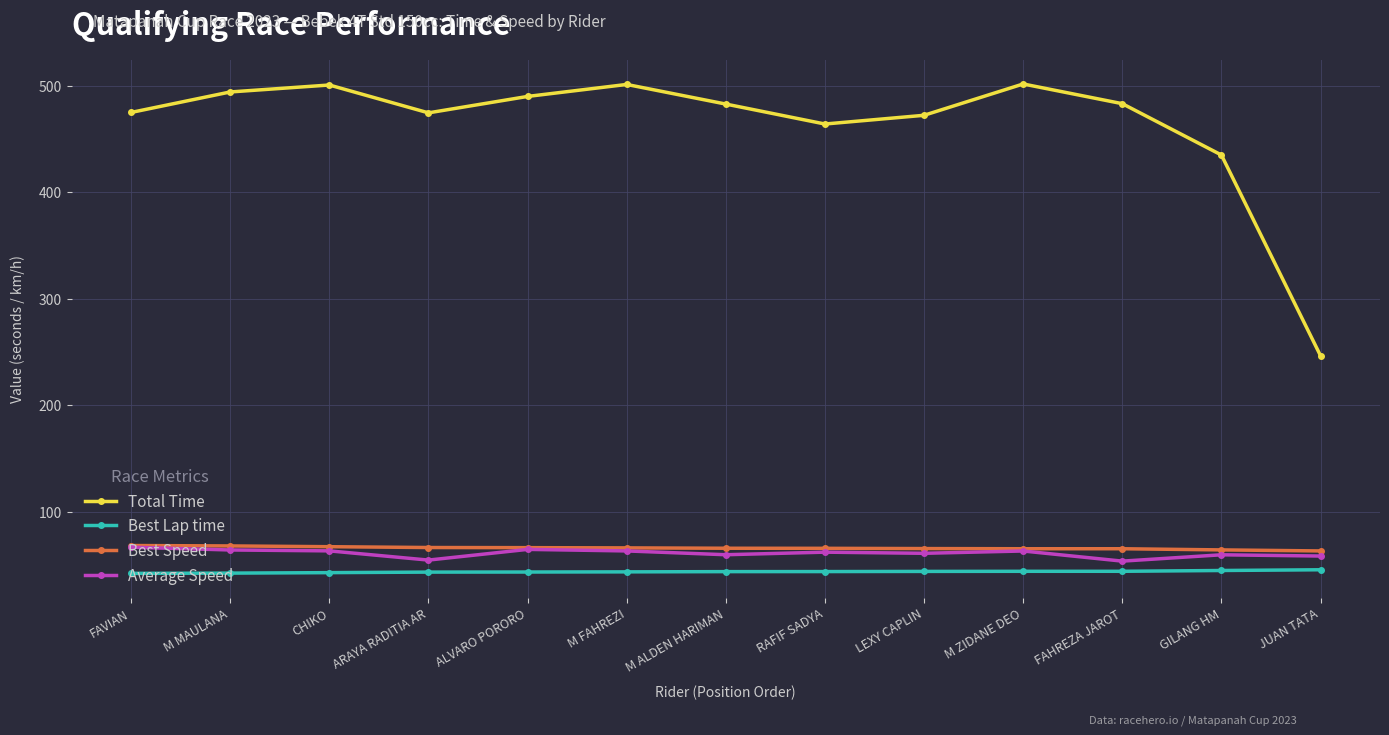

What is the spread (max minus min) of values at ARAYA RADITIA AR?

431.1